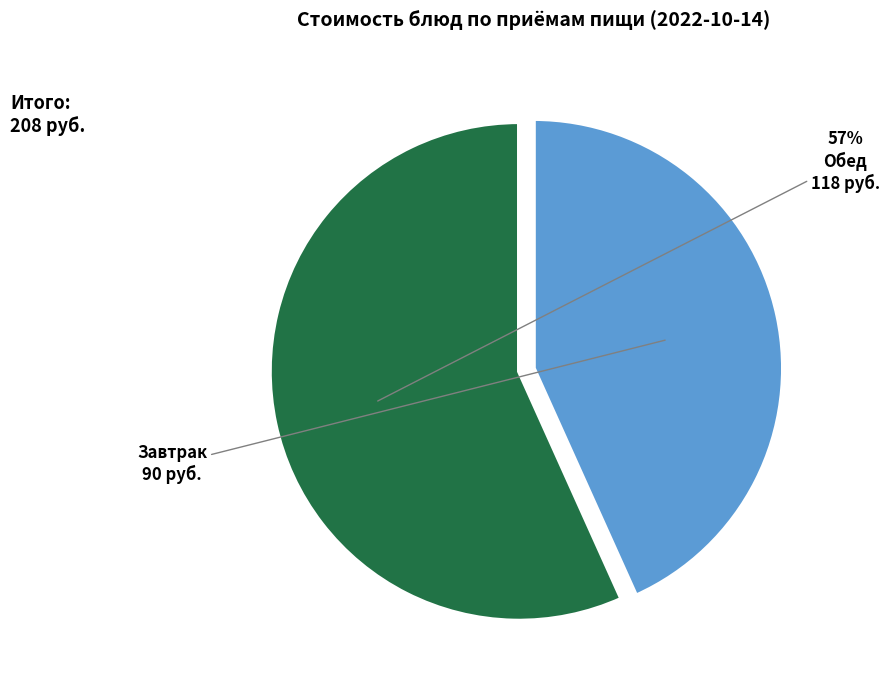

To the nearest percent, what is the average slice percentage?

50%